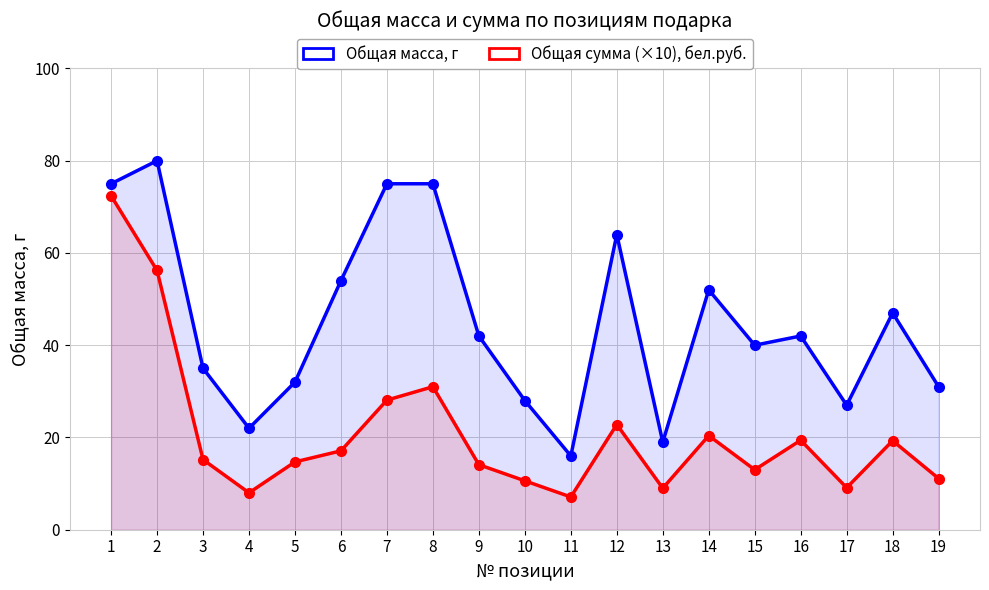

The value of Общая масса, г at 14 is 52.0. True or false?

True